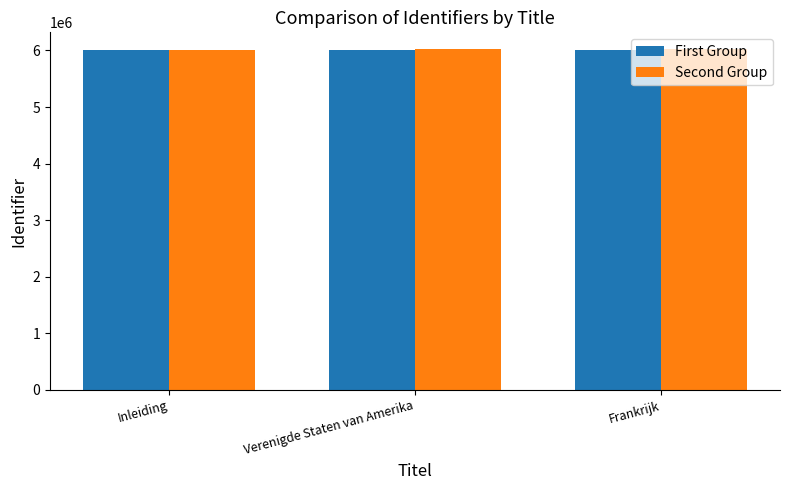

What is the spread (max minus min) of values at Verenigde Staten van Amerika?

3939